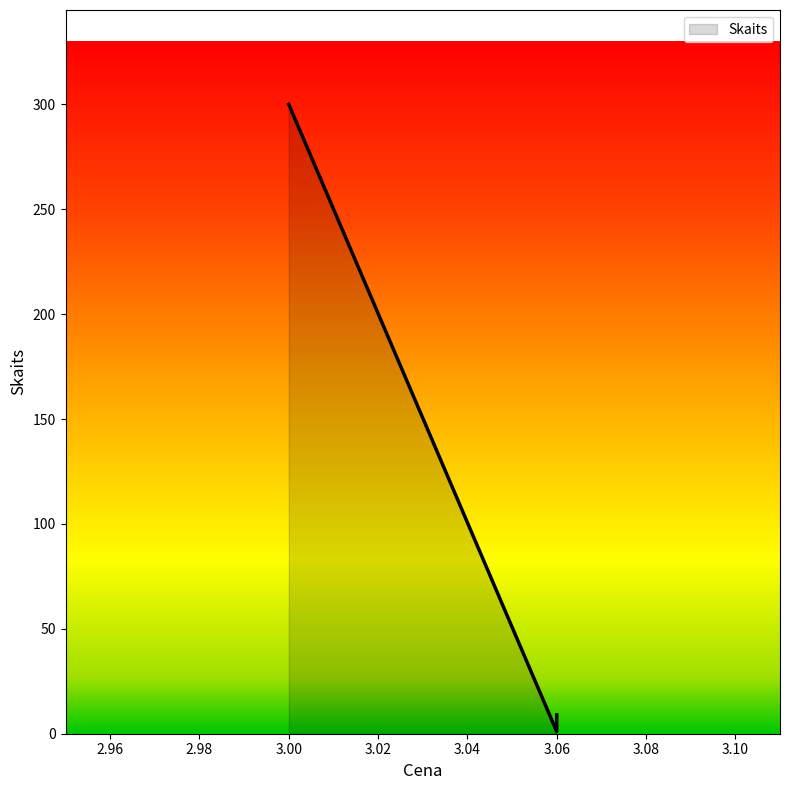

What is the change in value from 3.0 to 3.06?

-299